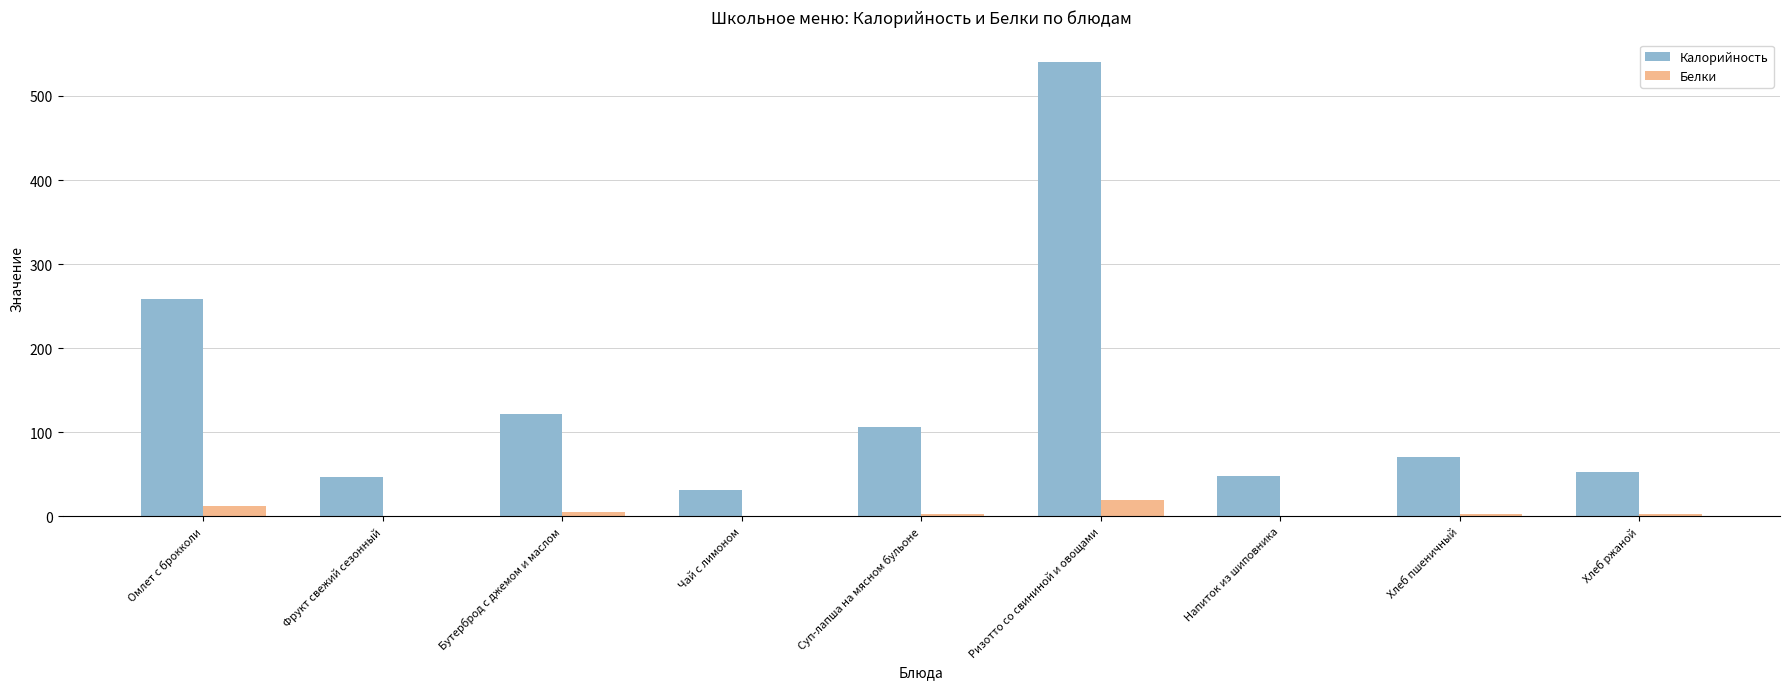

At which category is the sum across all series the highest?

Ризотто со свининой и овощами